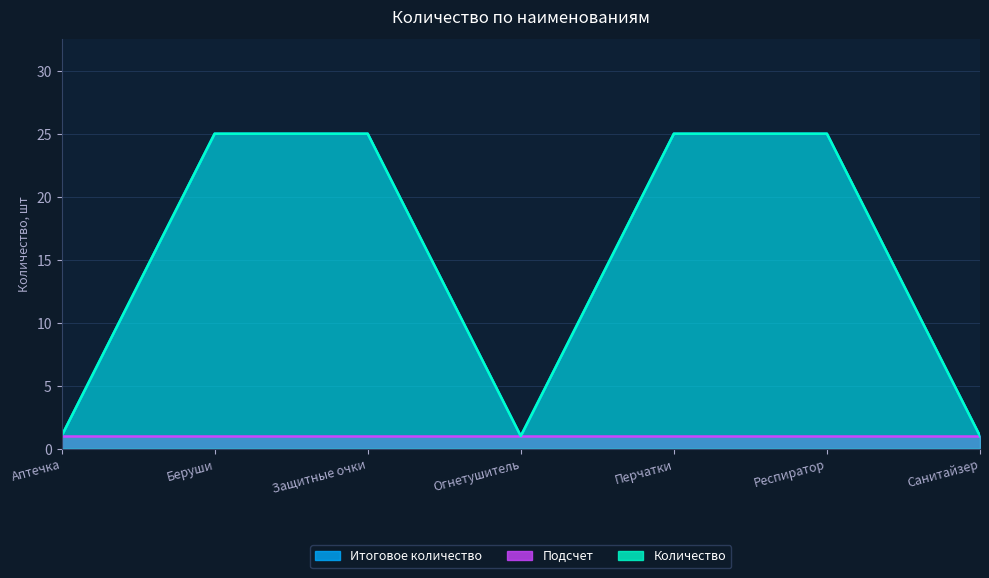

What is the lowest value of the Итоговое количество series?

1